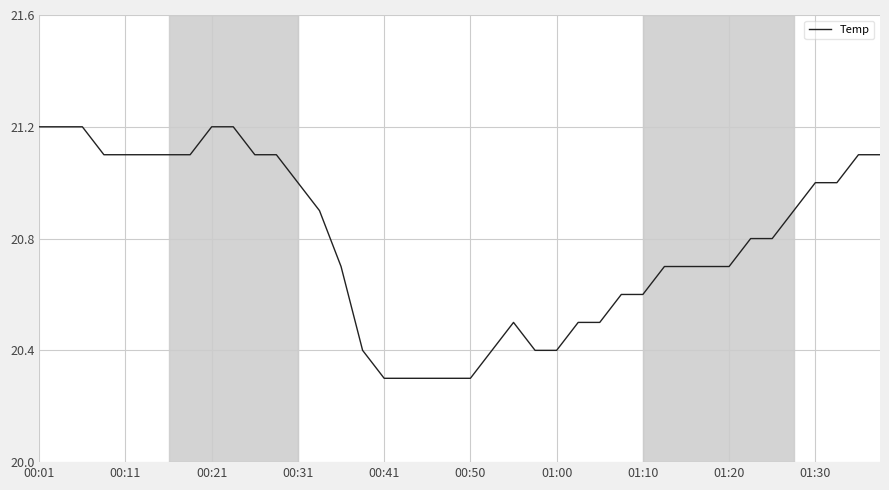

What is the minimum value shown in the chart?

20.3